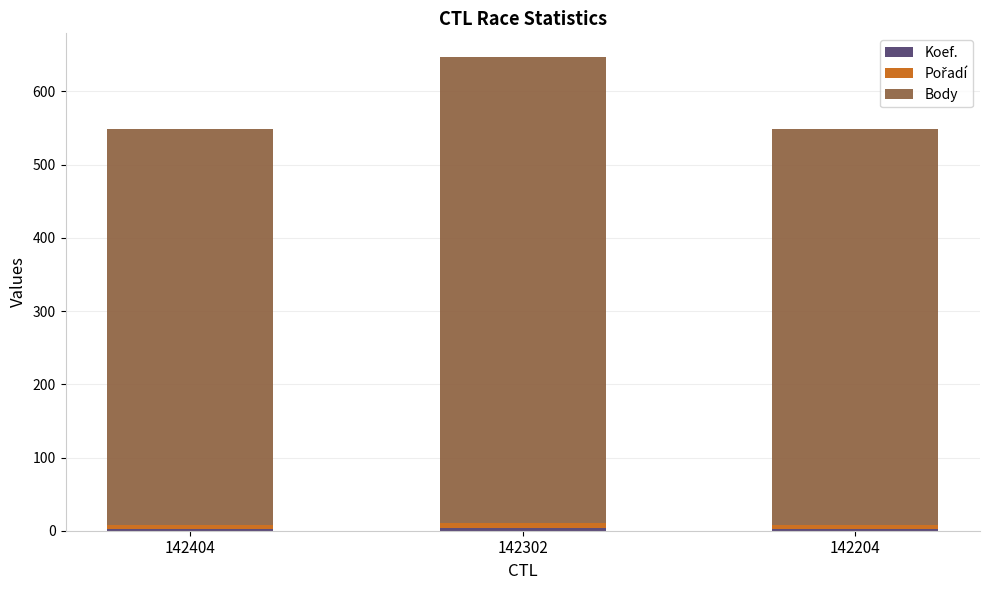

Count the number of categories in the chart.

3